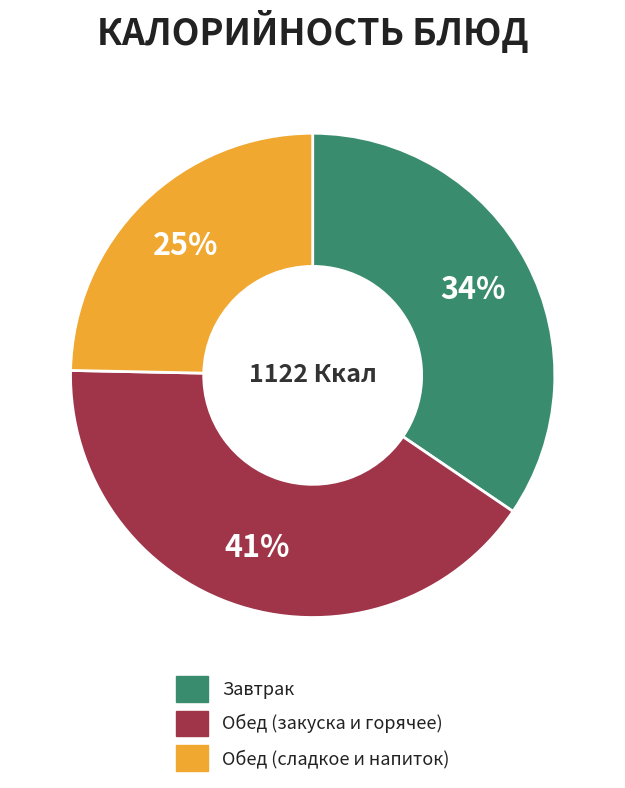

To the nearest percent, what is the average slice percentage?

33%